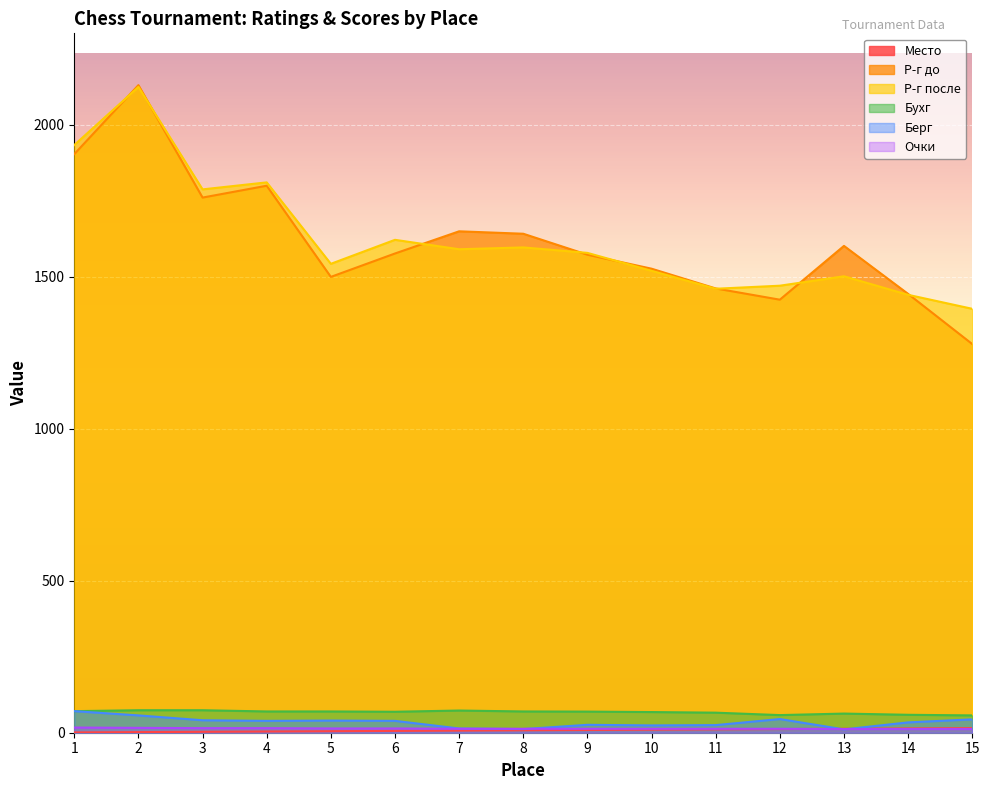

Reading left to right, transcribe all the data shown in this chart.

Место: 1.0	2.0	3.0	4.0	5.0	6.0	7.0	8.0	9.0	10.0	11.0	12.0	13.0	14.0	15.0
Р-г до: 1904.0	2131.0	1761.0	1800.0	1500.0	1577.0	1650.0	1642.0	1573.0	1527.0	1462.0	1425.0	1602.0	1444.0	1279.0
Р-г после: 1934.0	2125.0	1788.0	1811.0	1543.0	1622.0	1591.0	1597.0	1579.0	1520.0	1461.0	1471.0	1502.0	1441.0	1395.0
Бухг: 71.0	74.0	74.0	70.0	70.0	69.0	73.0	70.0	69.5	68.0	66.0	58.0	63.0	59.0	57.0
Берг: 71.0	57.0	41.0	39.0	40.0	39.0	14.0	12.0	26.0	24.0	25.0	45.0	11.0	34.0	44.0
Очки: 17.0	16.0	15.0	15.0	14.0	14.0	13.0	13.0	13.0	13.0	13.0	13.0	12.0	12.0	12.0